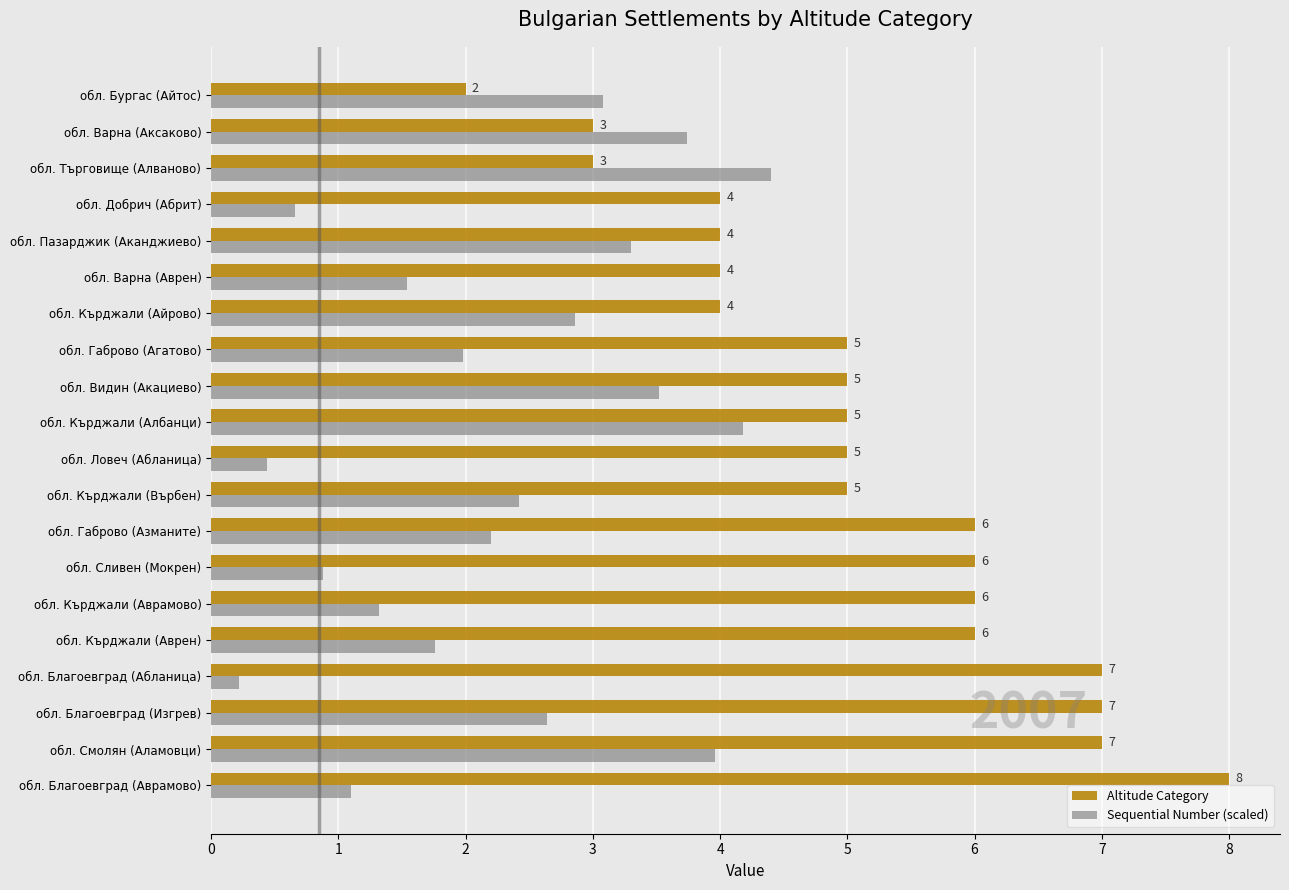

Read the Altitude Category value at обл. Благоевград (Изгрев).

7.0